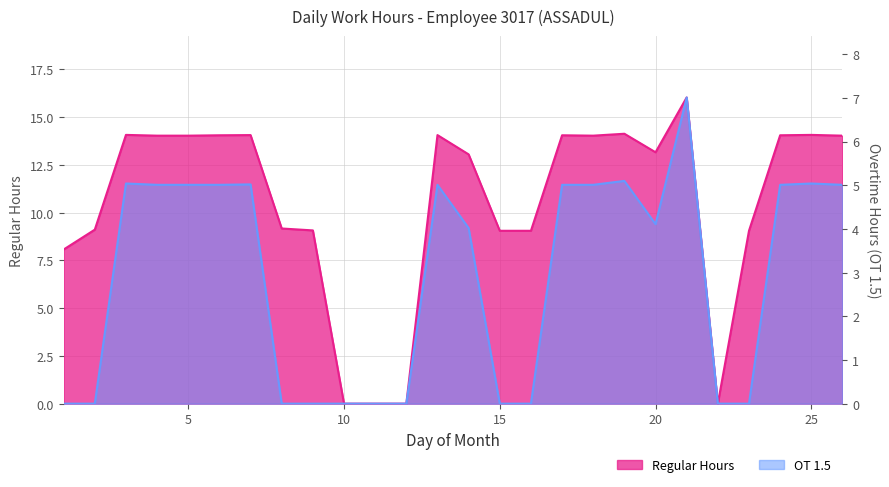

True or false: OT 1.5 and Low (Regular Hours) intersect in this chart.

False